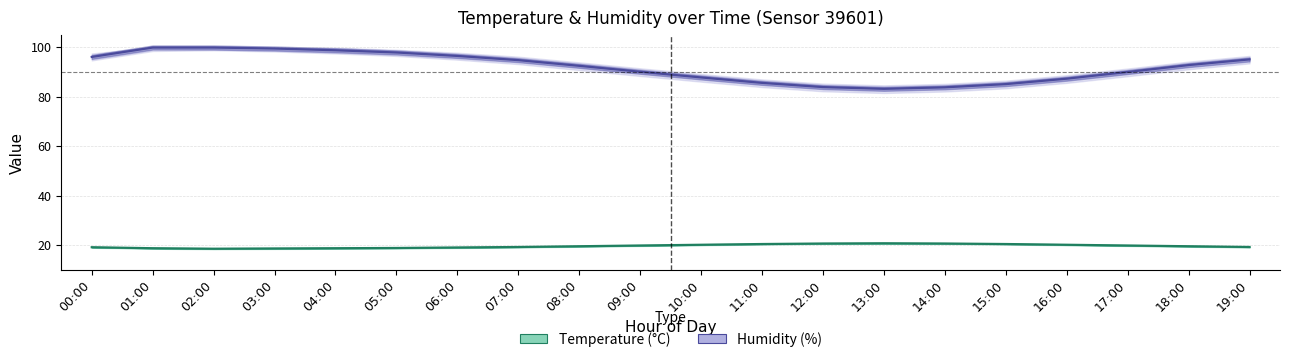

Reading left to right, what are all the values shown in this chart?

Humidity: 96.1	99.9	99.9	99.5	98.8	97.9	96.5	94.8	92.5	90.1	87.8	85.6	83.9	83.2	83.8	85.1	87.3	90.0	92.8	95.1
Temperature (°C): 19.1	18.7	18.5	18.6	18.7	18.8	19.0	19.2	19.5	19.8	20.1	20.4	20.6	20.7	20.6	20.4	20.1	19.8	19.5	19.2